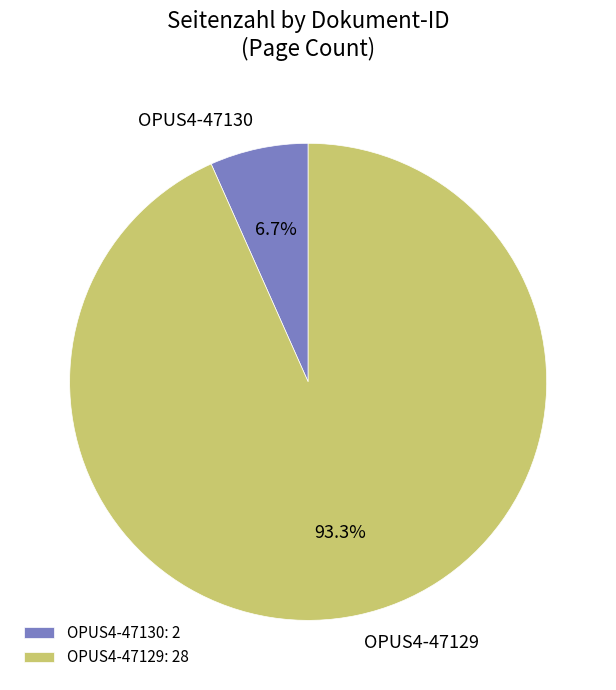

What percentage is the OPUS4-47129 slice, to the nearest percent?

93%